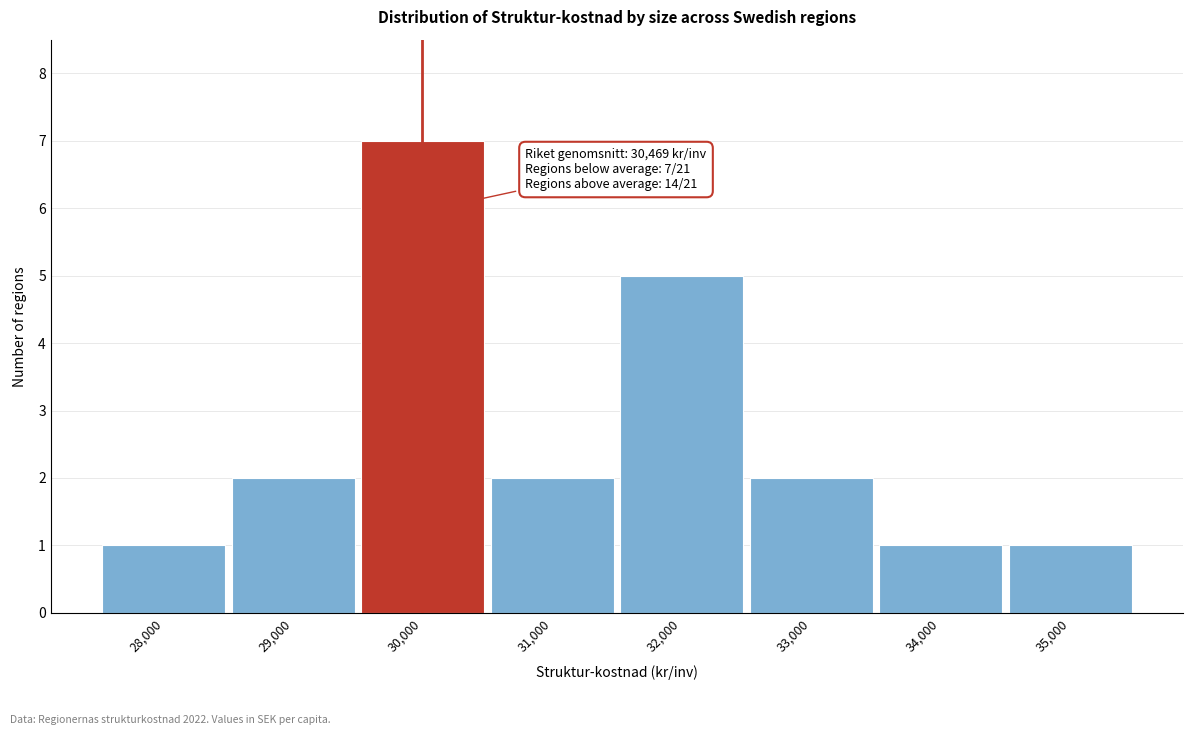

Reading left to right, transcribe all the data shown in this chart.

28,000=1	29,000=2	30,000=7	31,000=2	32,000=5	33,000=2	34,000=1	35,000=1